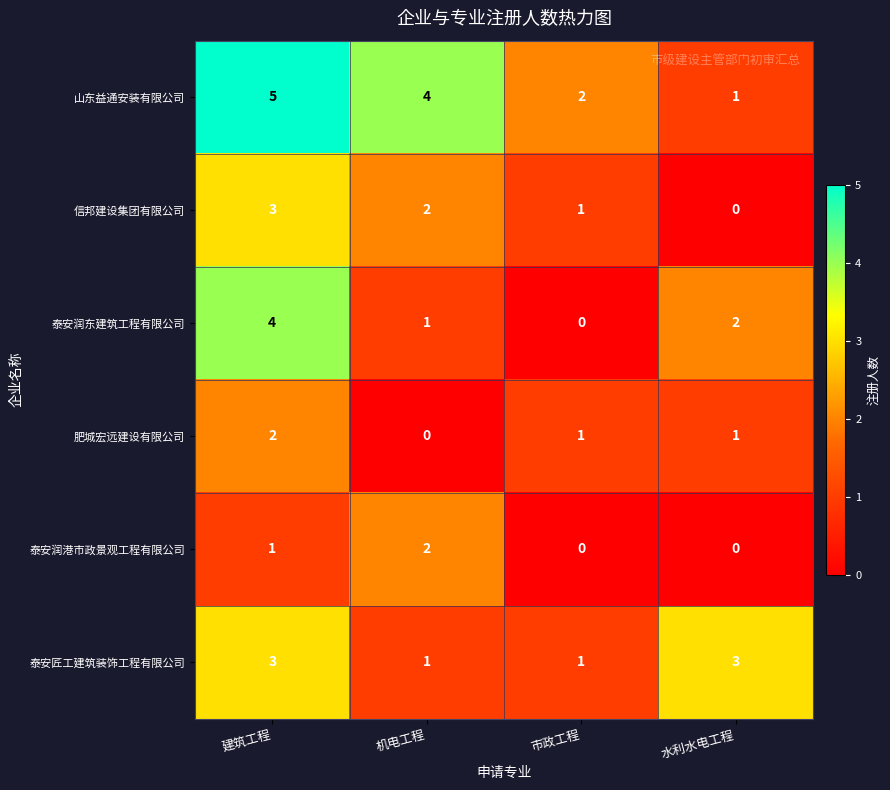

The value of 泰安润东建筑工程有限公司 at 机电工程 is 1. True or false?

True